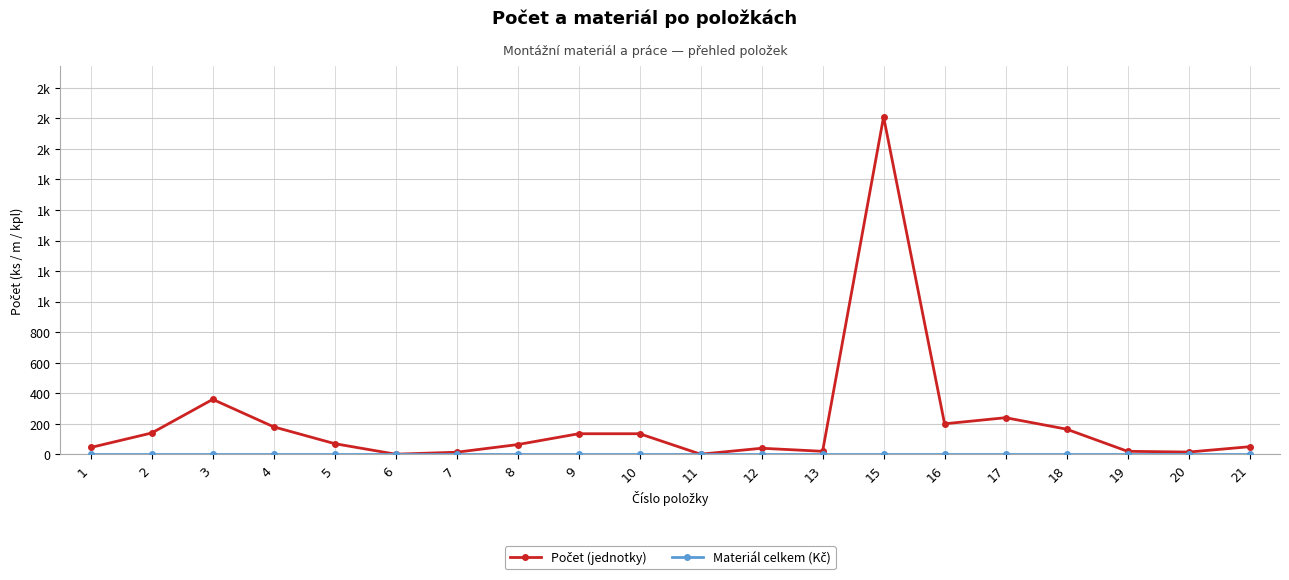

Where is the first local maximum for Počet (jednotky)?

3